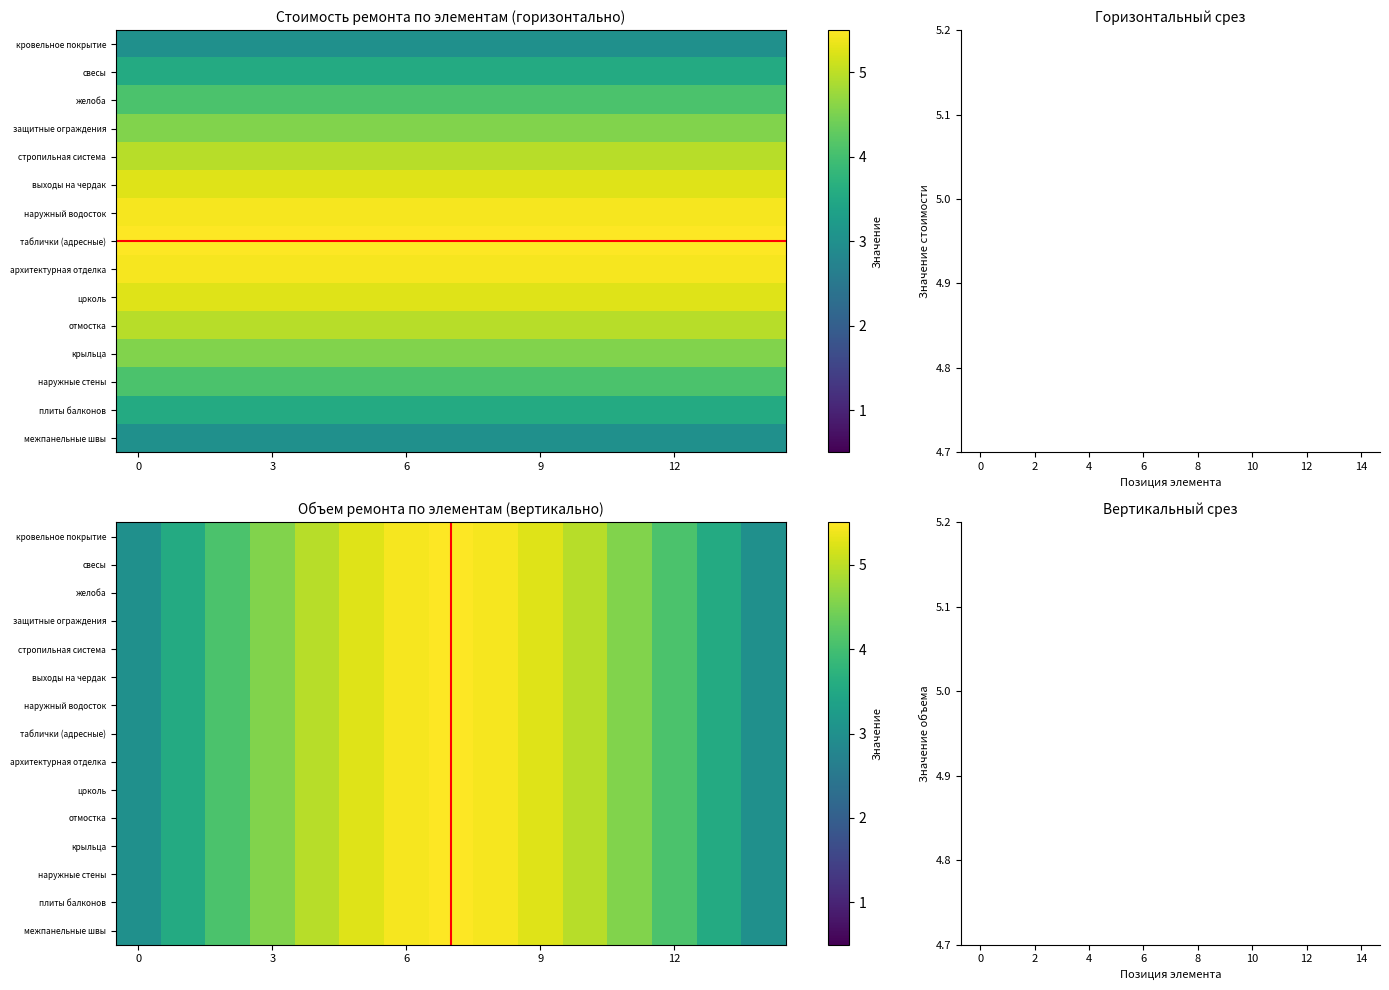

The value of стропильная система at 9 is 1.5. True or false?

False